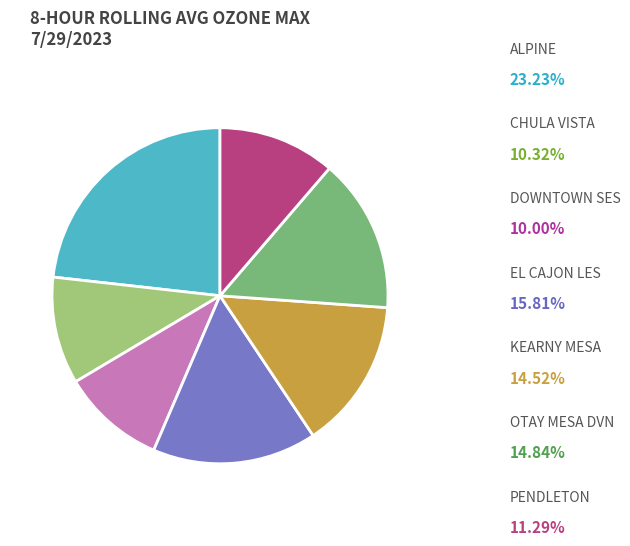

Is there any slice that represents more than half of the pie?

No